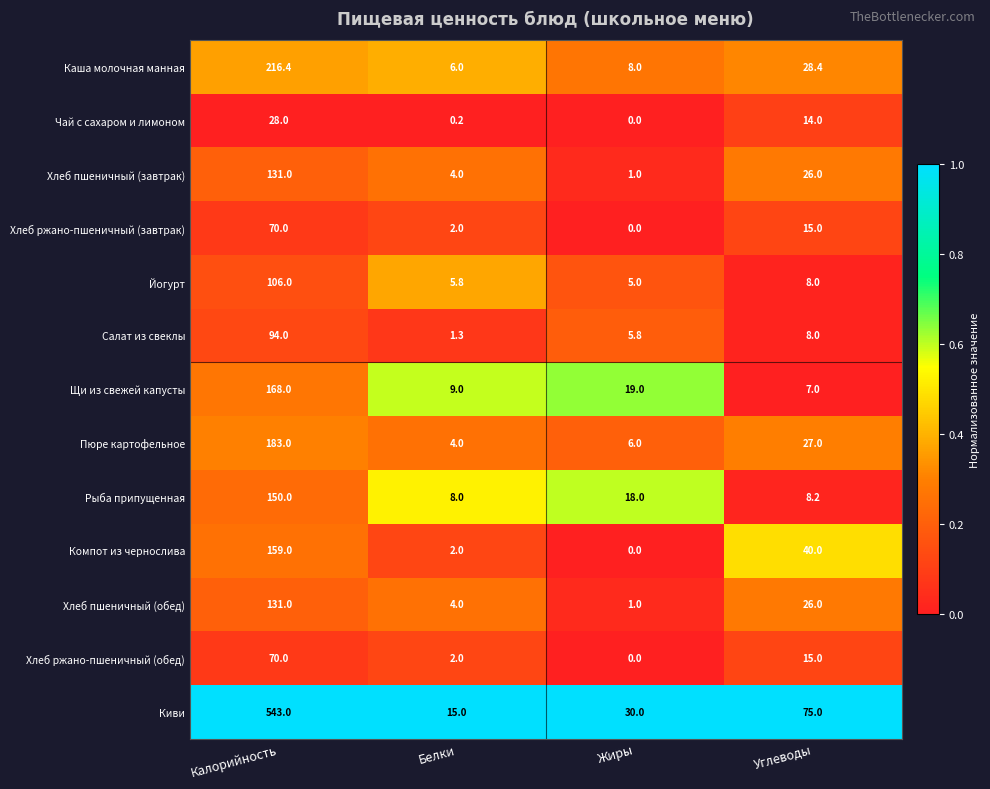

True or false: Хлеб ржано-пшеничный (обед) has a value of 15.0 at Углеводы.

True